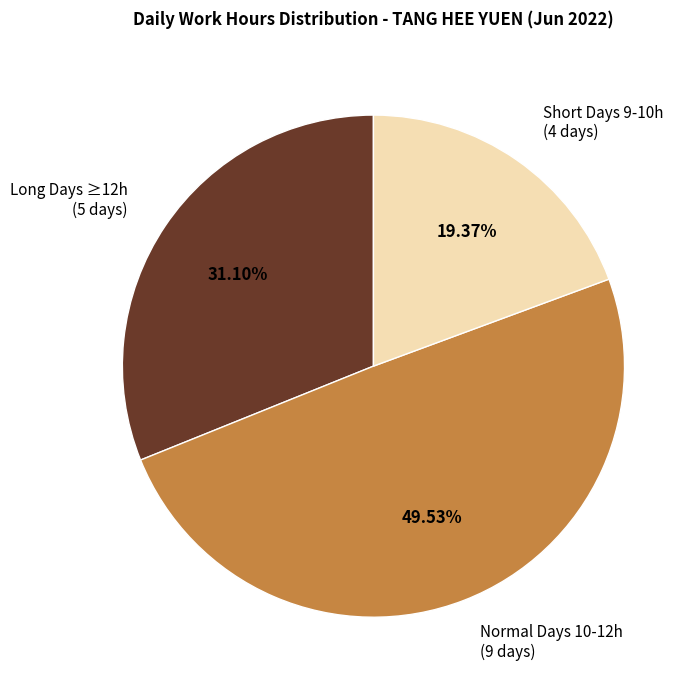

What is the smallest slice in the pie chart?

Short Days 9-10h (4 days)